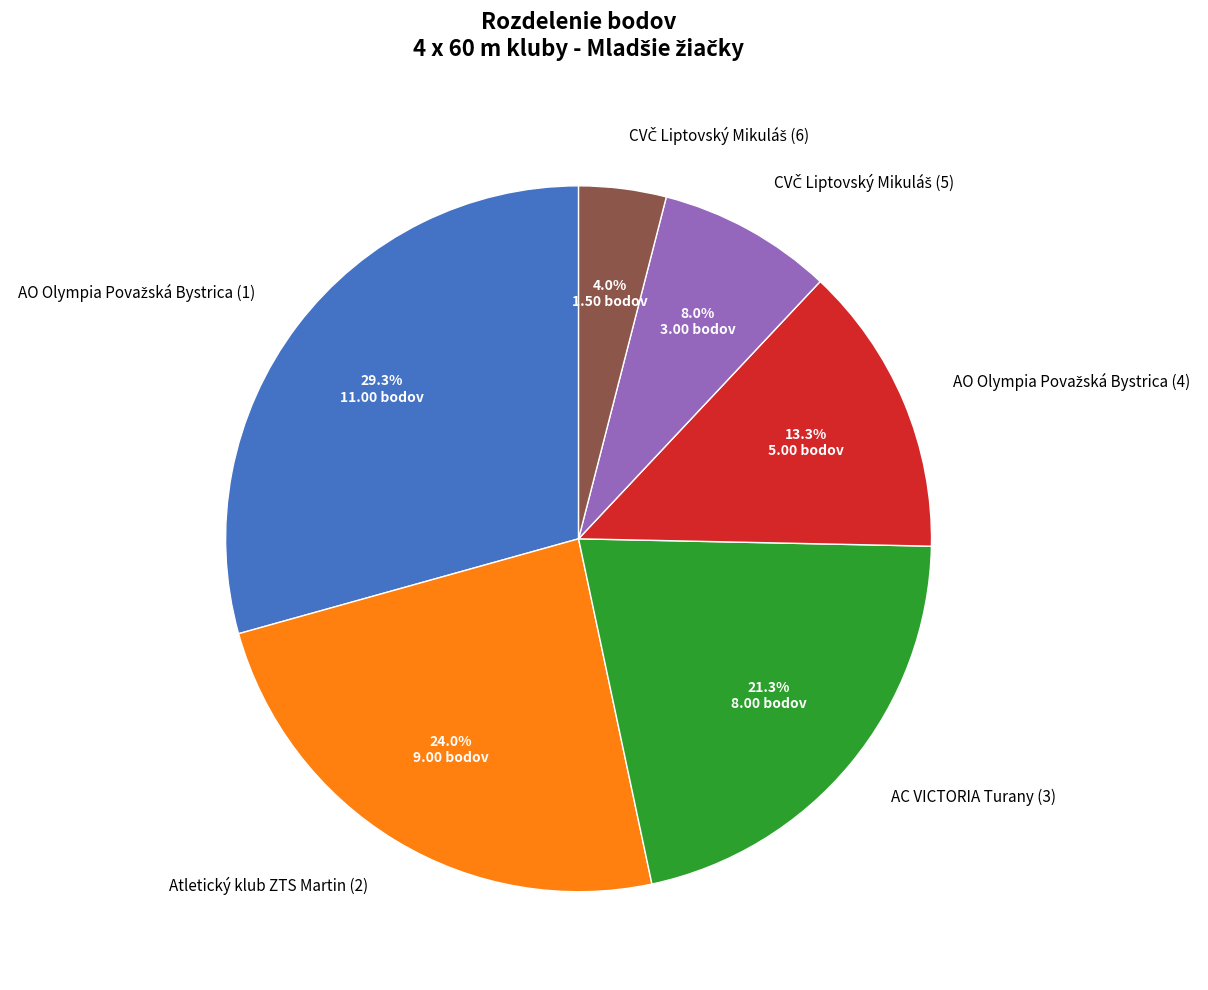

Does Atletický klub ZTS Martin (2) represent more than half of the total?

No